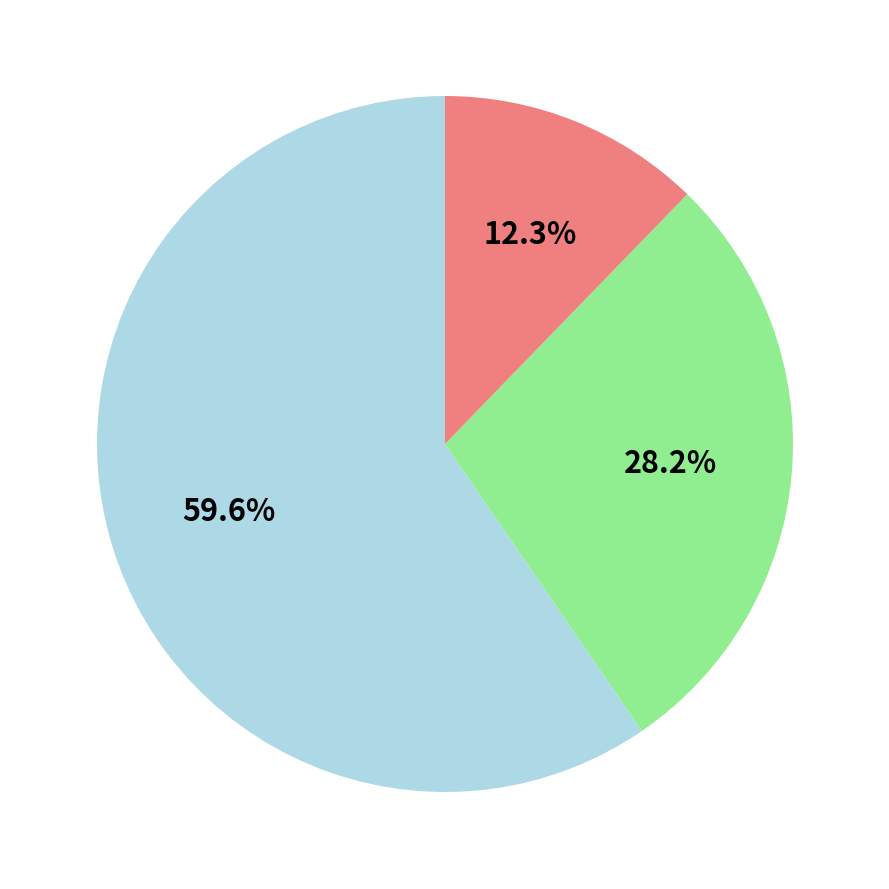

Count the number of slices in the pie.

3